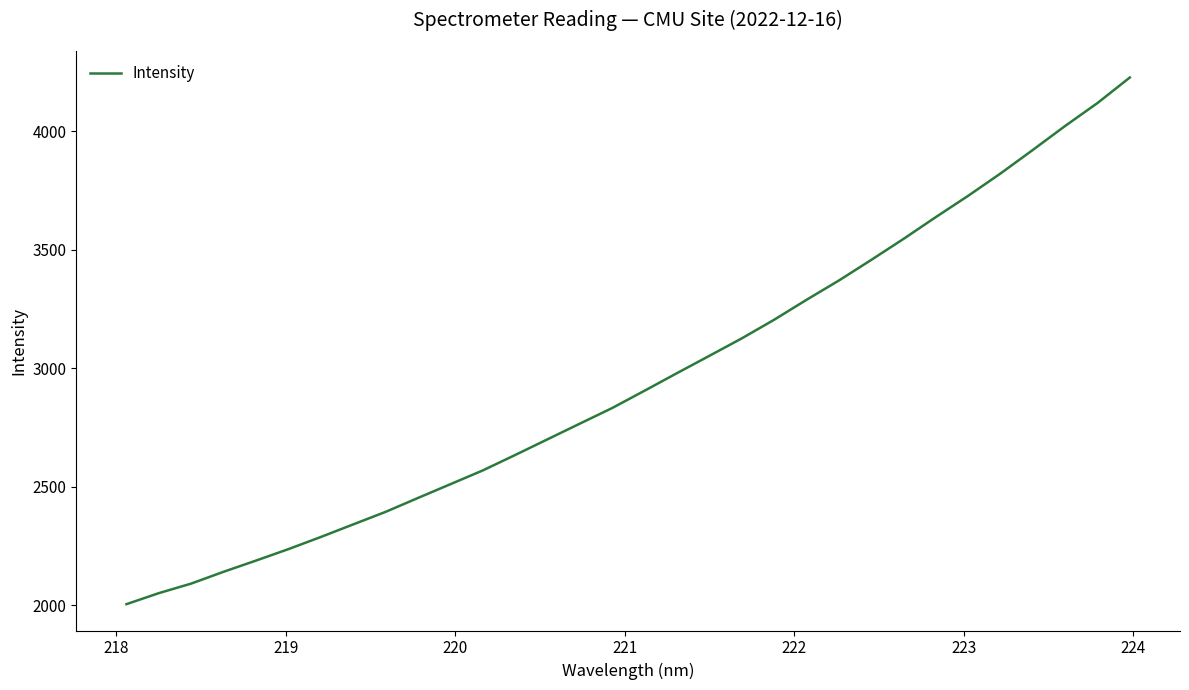

What is the minimum value shown in the chart?

2005.4